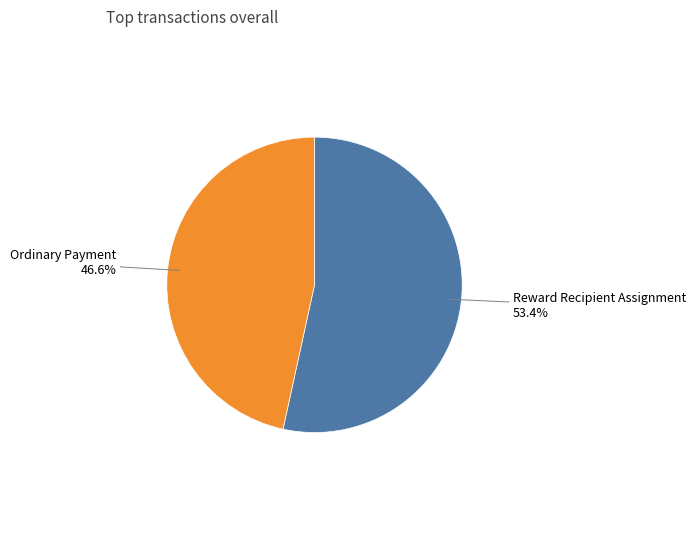

Does any single category account for the majority?

Yes